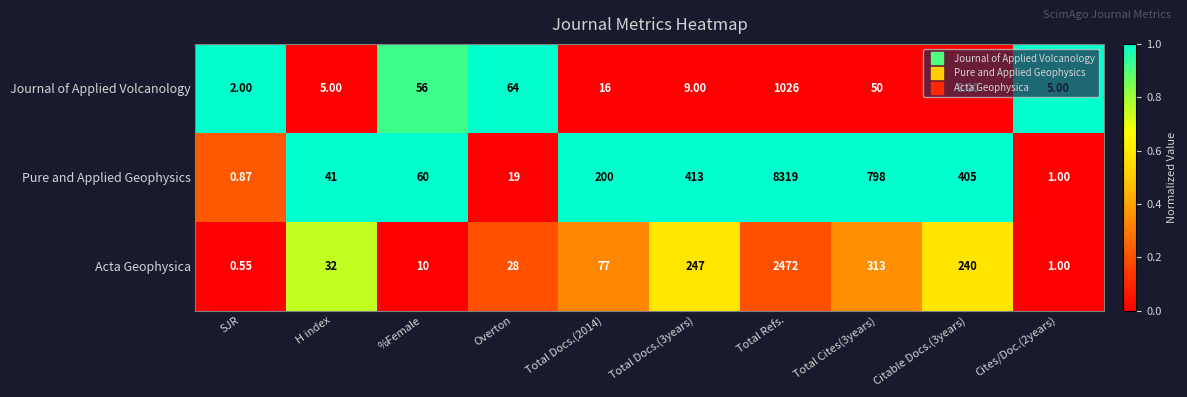

Between Total Cites(3years) and Citable Docs.(3years), which series saw the biggest shift?

Pure and Applied Geophysics